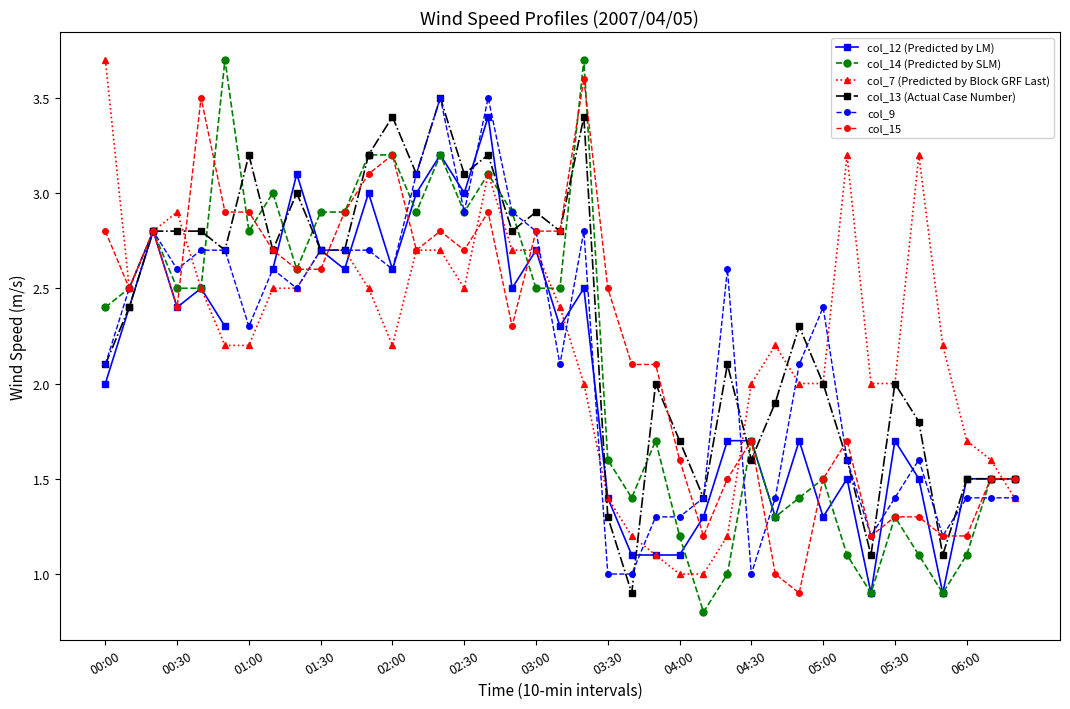

Which category has the highest value in the col_7 (Predicted by Block GRF Last) series?

00:00